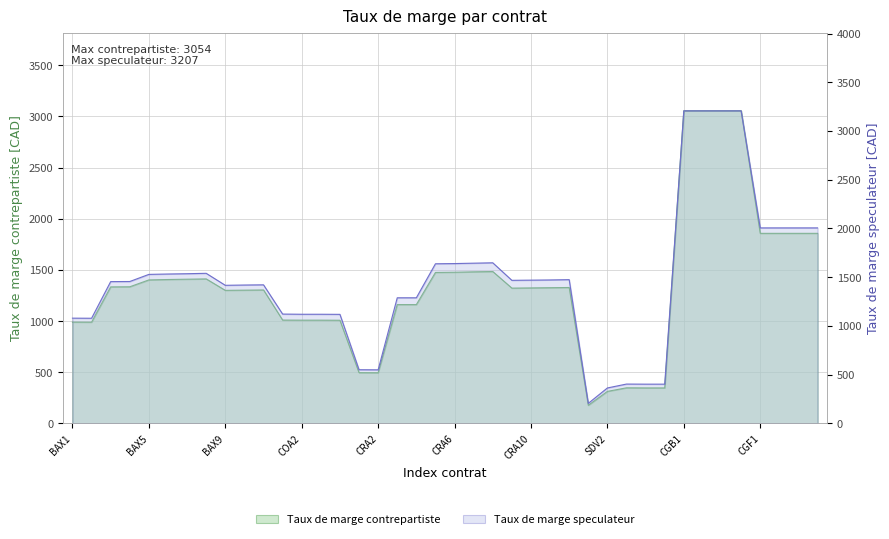

Read the TAUX DE MARGE CONTREPARTISTE value at BAX4.

1335